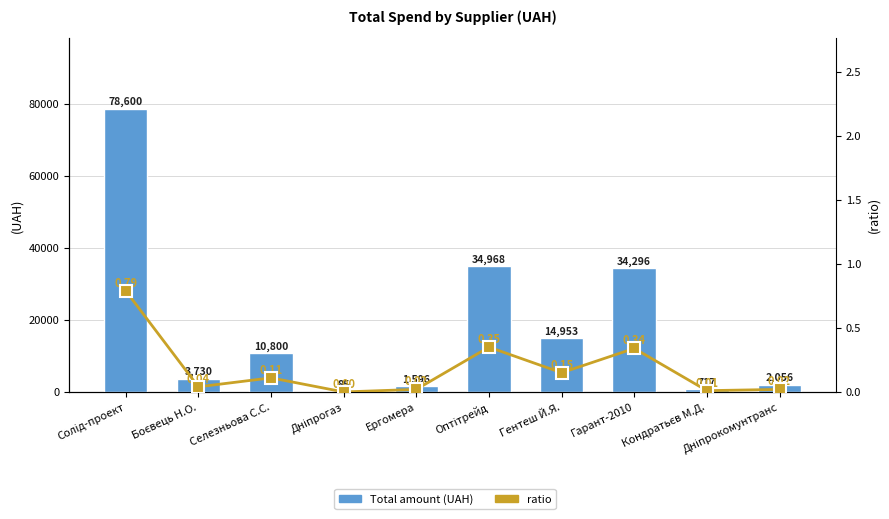

What is the average value of the Total amount (UAH) series?

18180.1